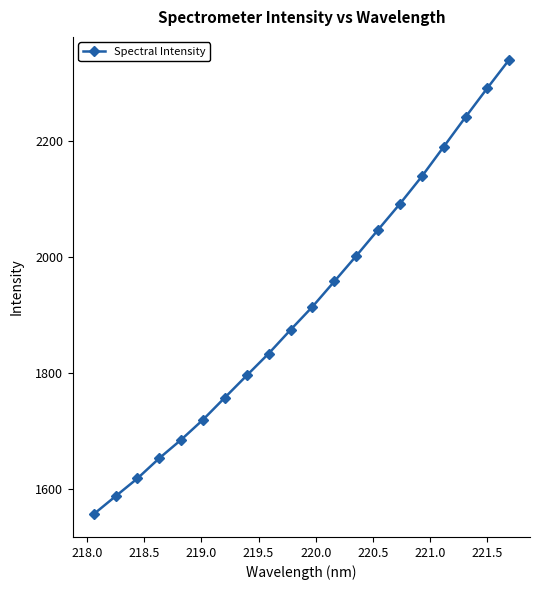

What is the value of the 7th point from the left?

1758.1